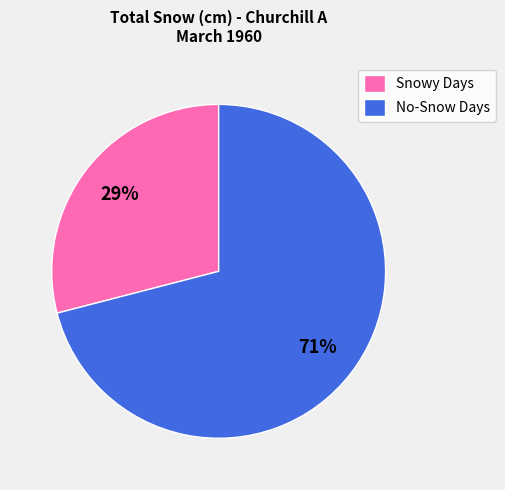

What is the largest slice in the pie chart?

No-Snow Days